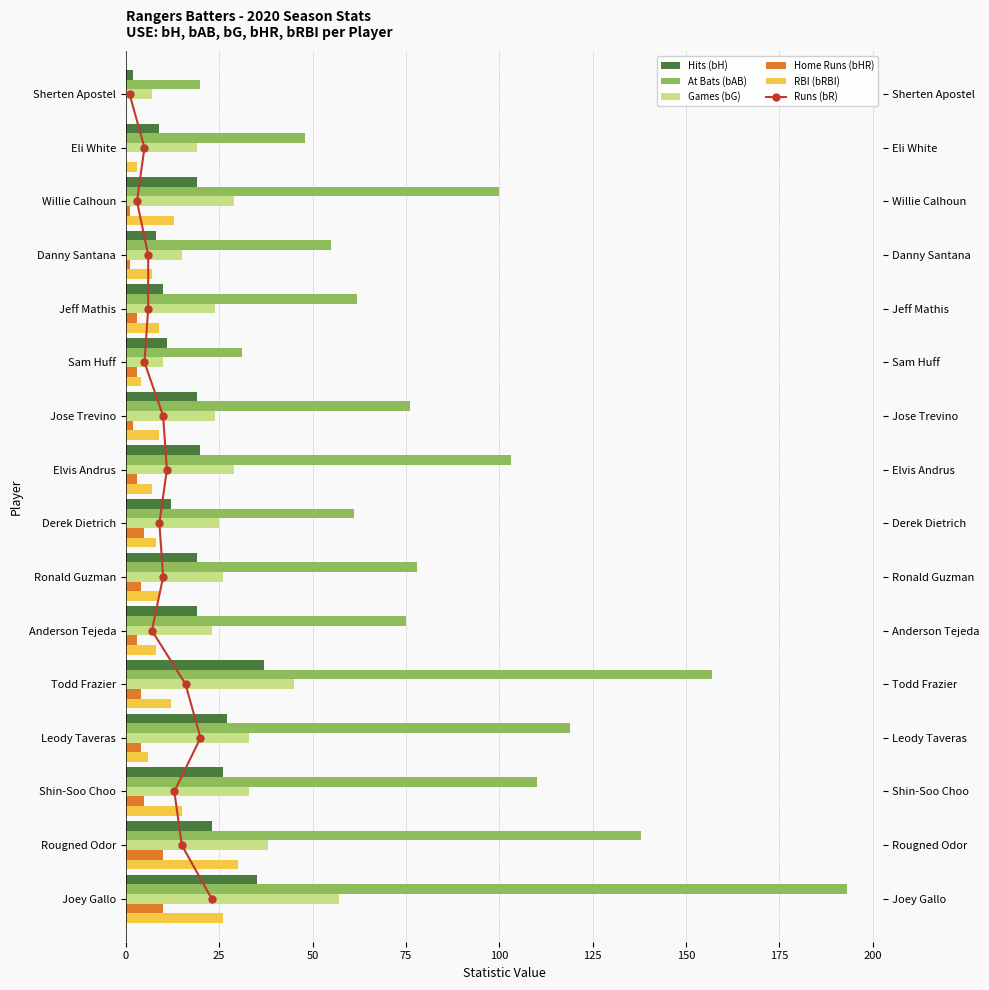

What is the highest value of the At Bats (bAB) series?

193